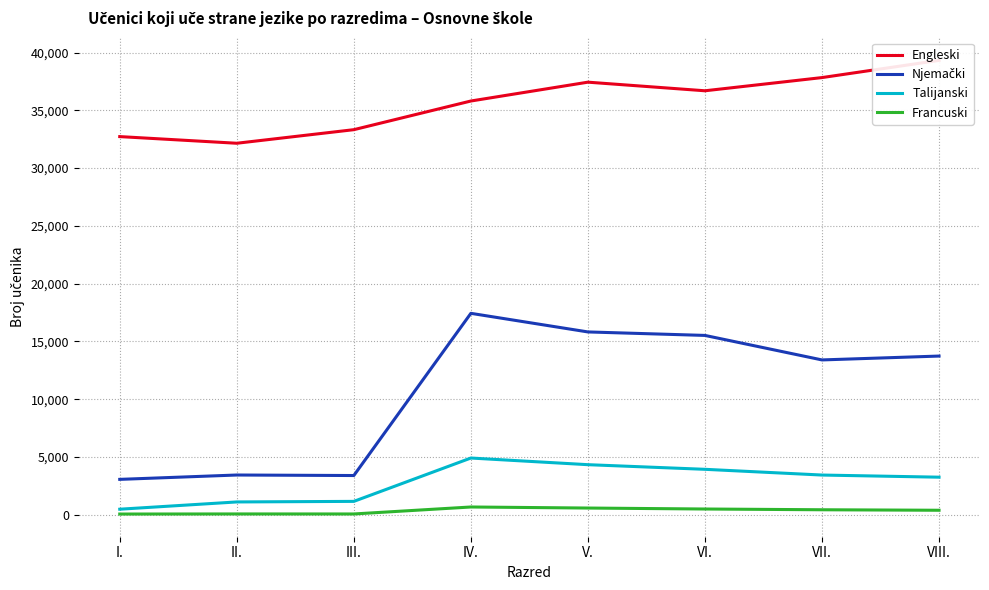

What is the label of the 1st point from the left?

I.